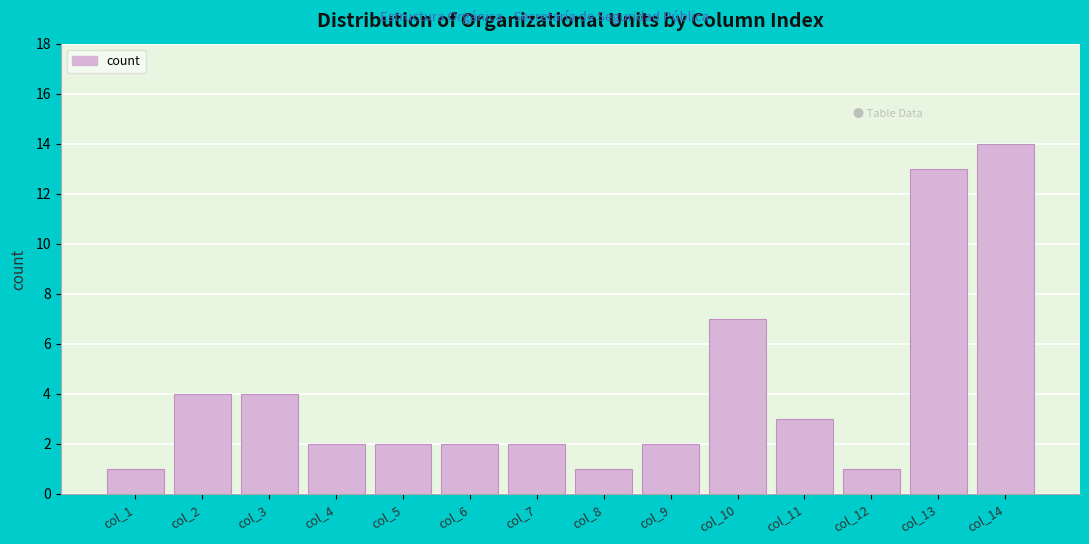

Reading left to right, extract all data points from this chart.

1	4	4	2	2	2	2	1	2	7	3	1	13	14